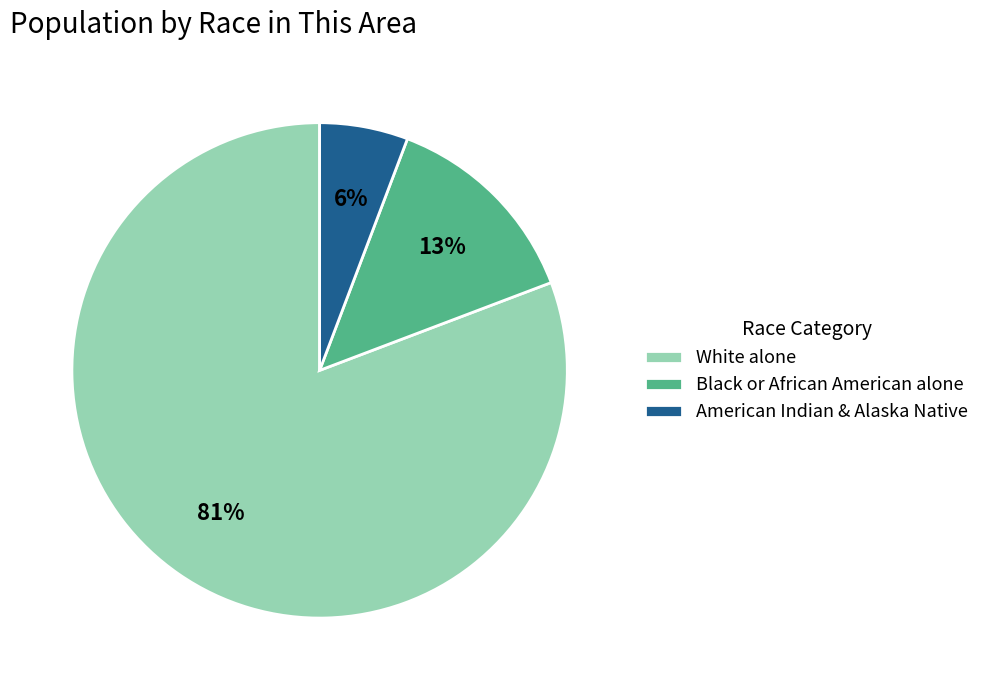

Between White alone and American Indian & Alaska Native, which is larger?

White alone